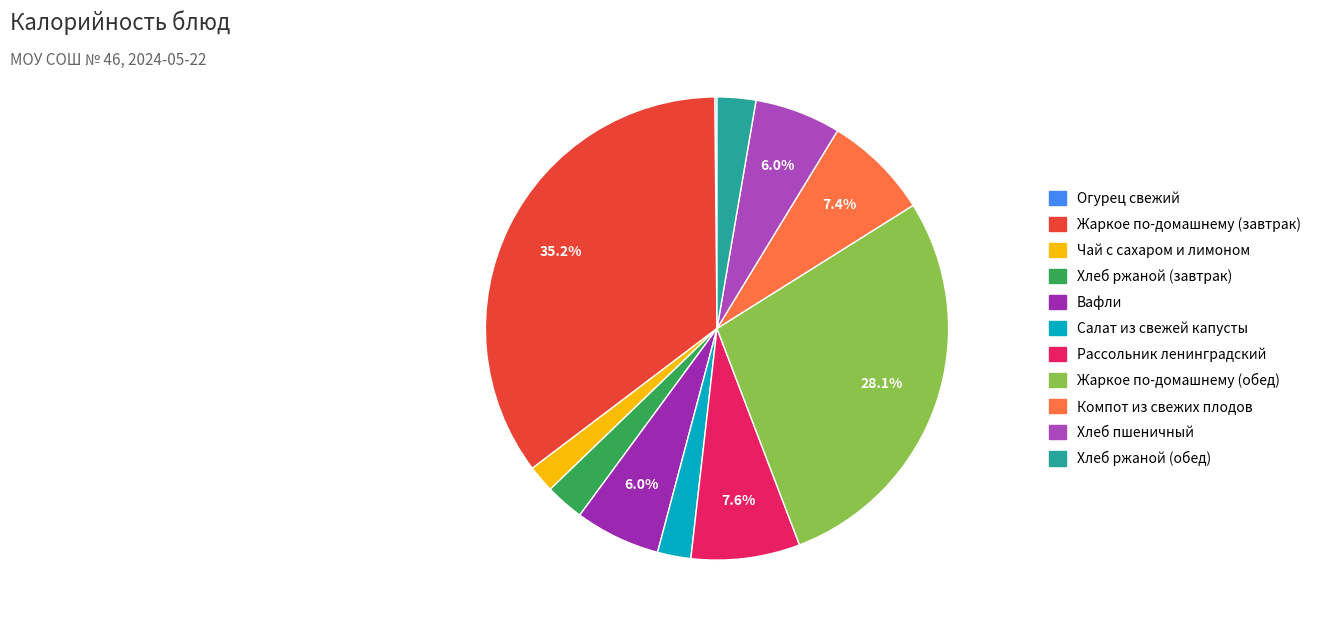

To the nearest percent, what is the average slice percentage?

9%